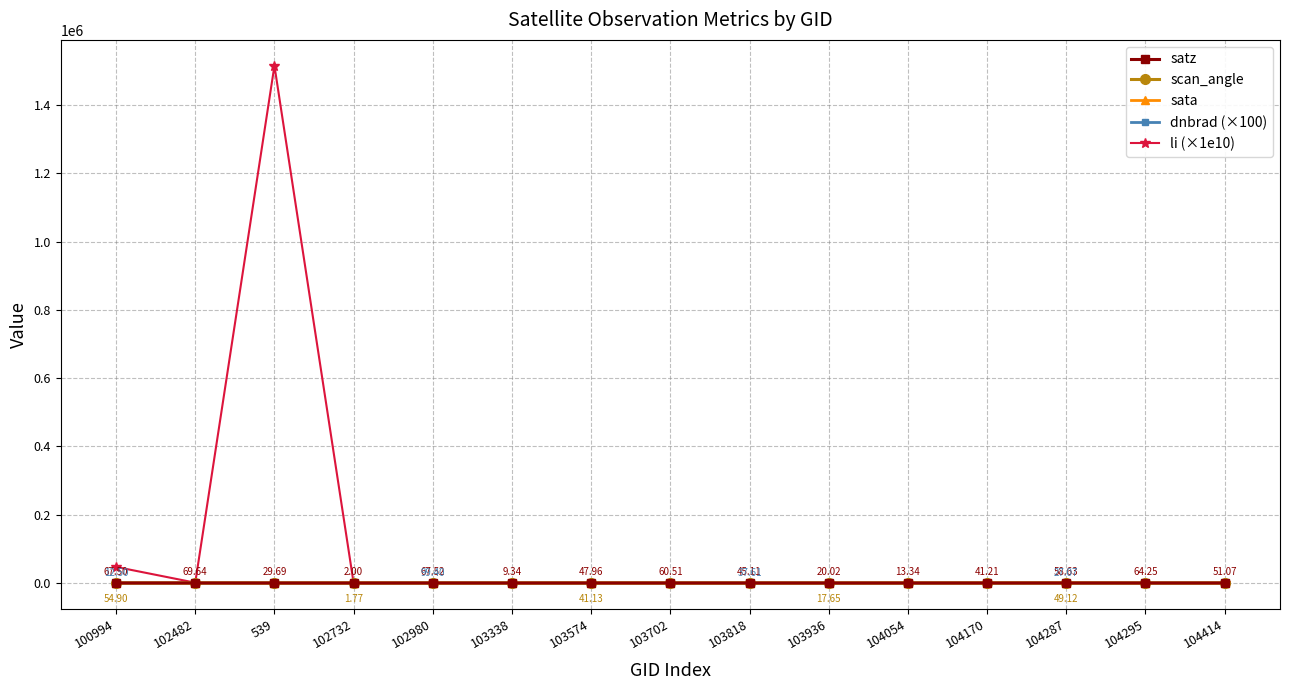

True or false: scan_angle has more than 1 interior local peaks.

True